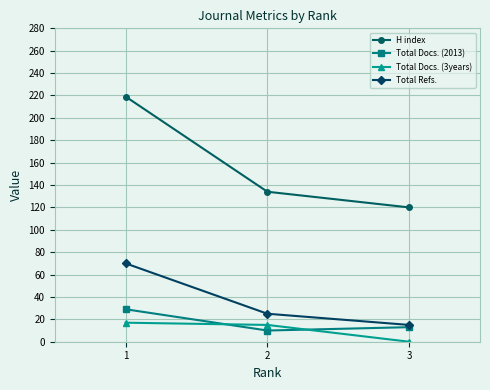

How many data points does each series have?

3